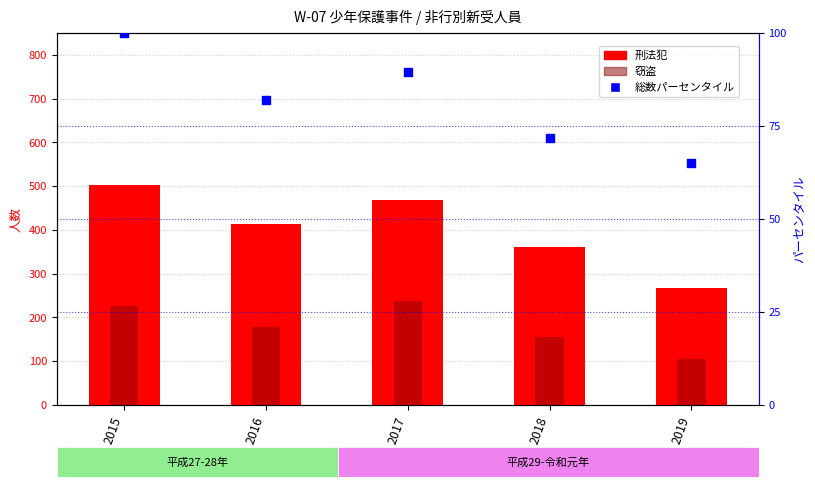

Is the value of 刑法犯 at 2015 greater than the value of 窃盗 at 2015?

Yes